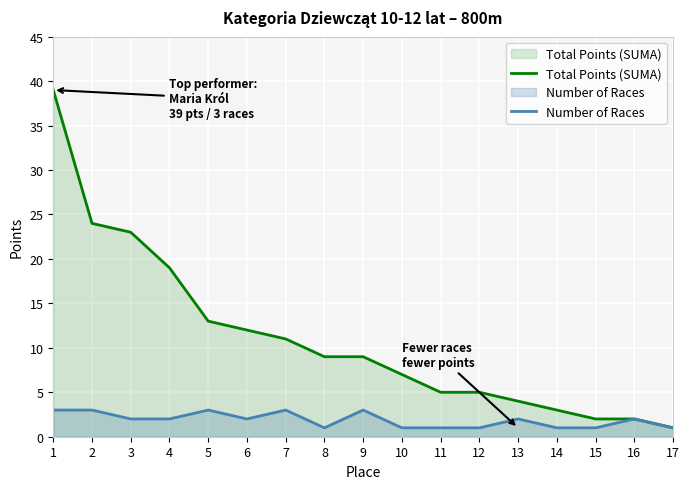

What is the maximum value shown in the chart?

39